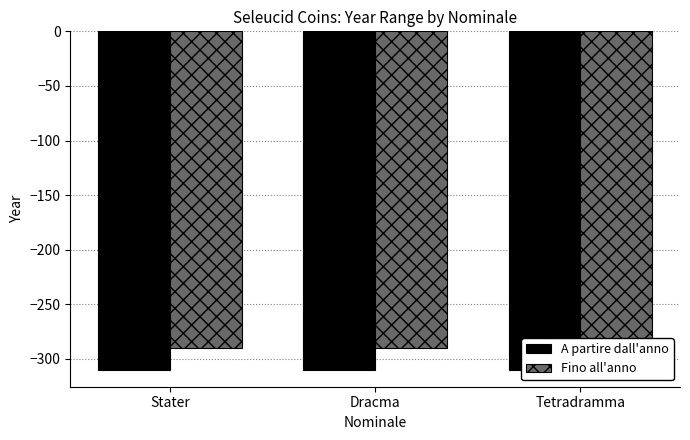

What is the label of the 1st bar from the left?

Stater